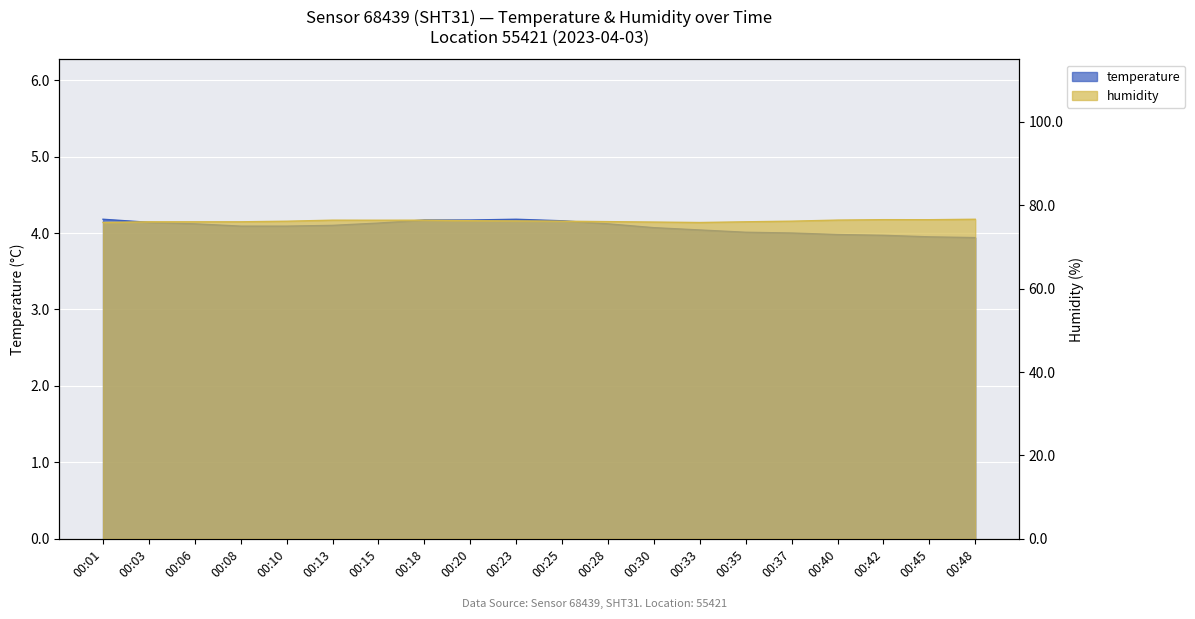

At which category does the chart reach its peak across all series?

00:48